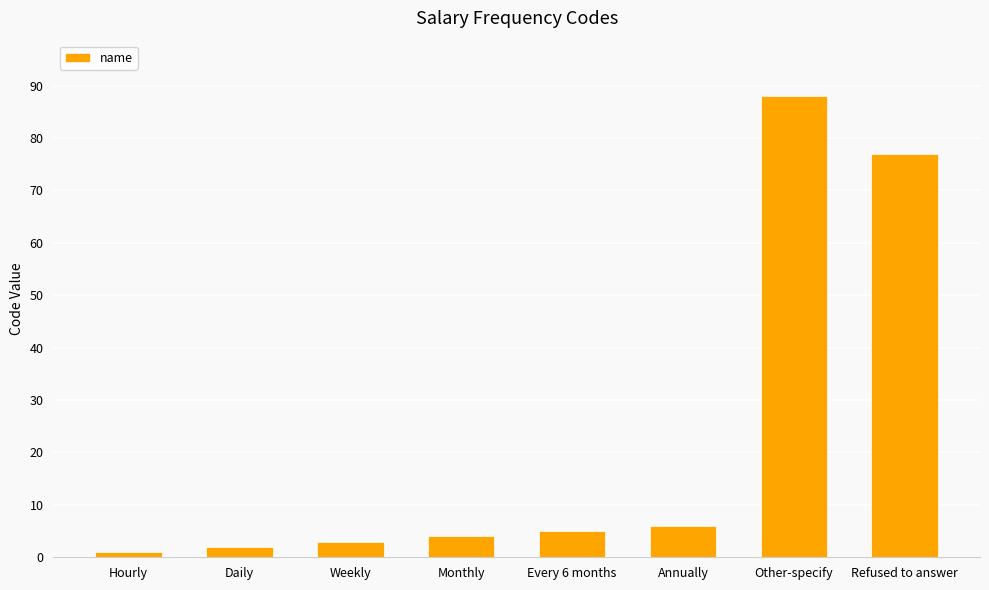

Is it true that the value at Refused to answer is 101?

False